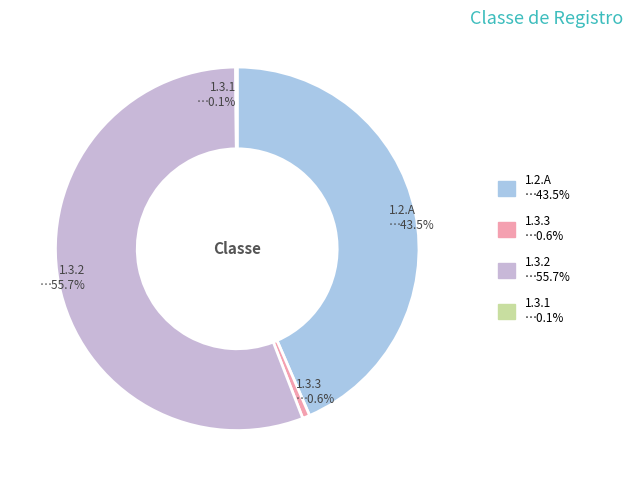

To the nearest percent, what is the difference between the largest and smallest slice percentages?

56%